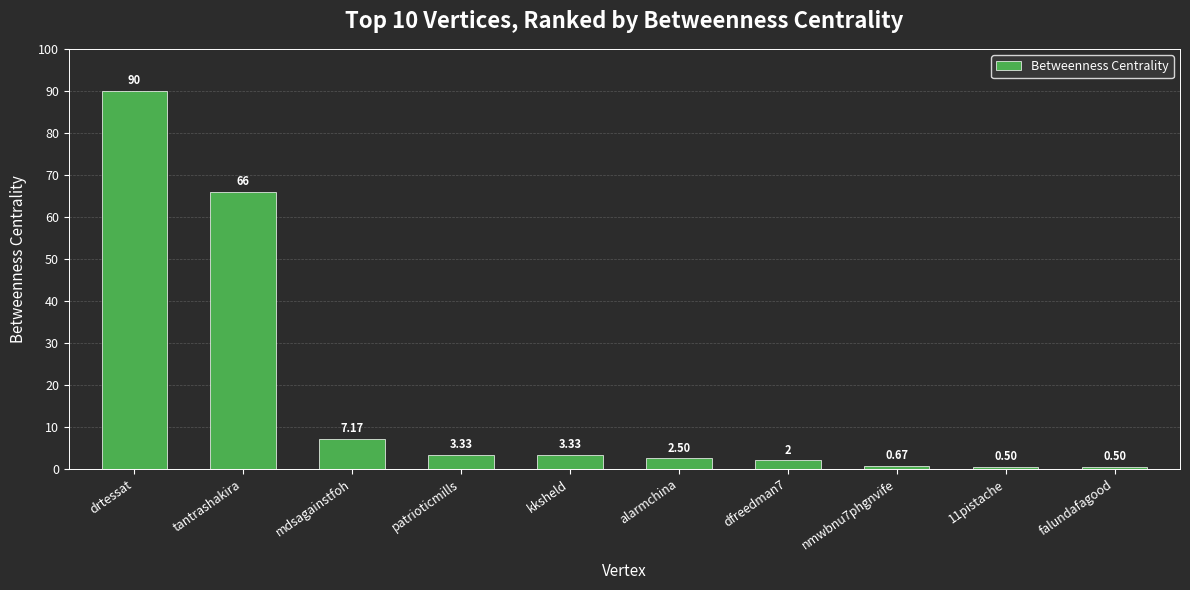

How many data points does each series have?

10